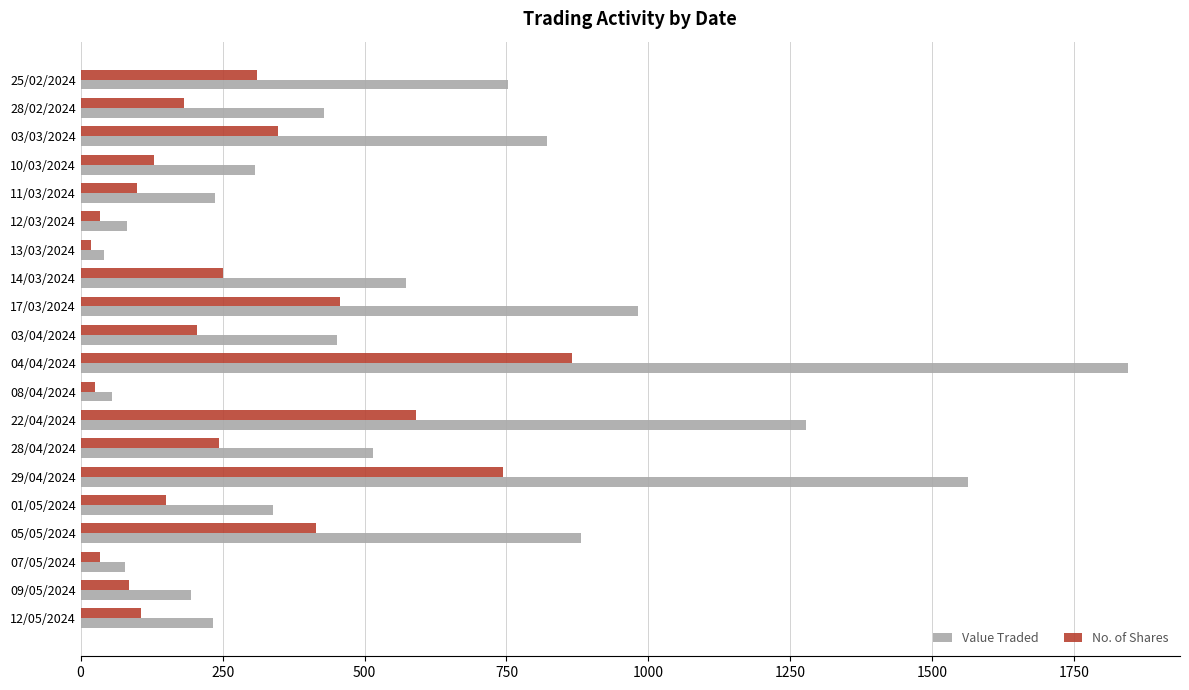

What is the maximum value shown in the chart?

1844